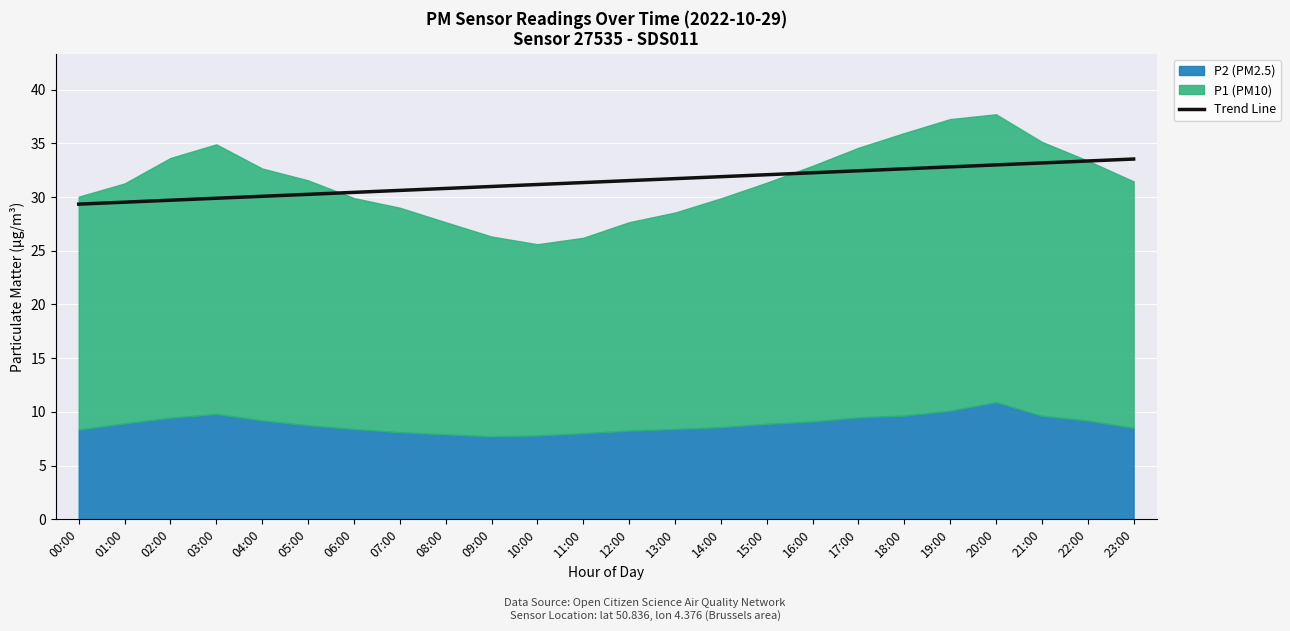

True or false: Trend Line has a value of 30.4 at 06:00.

True